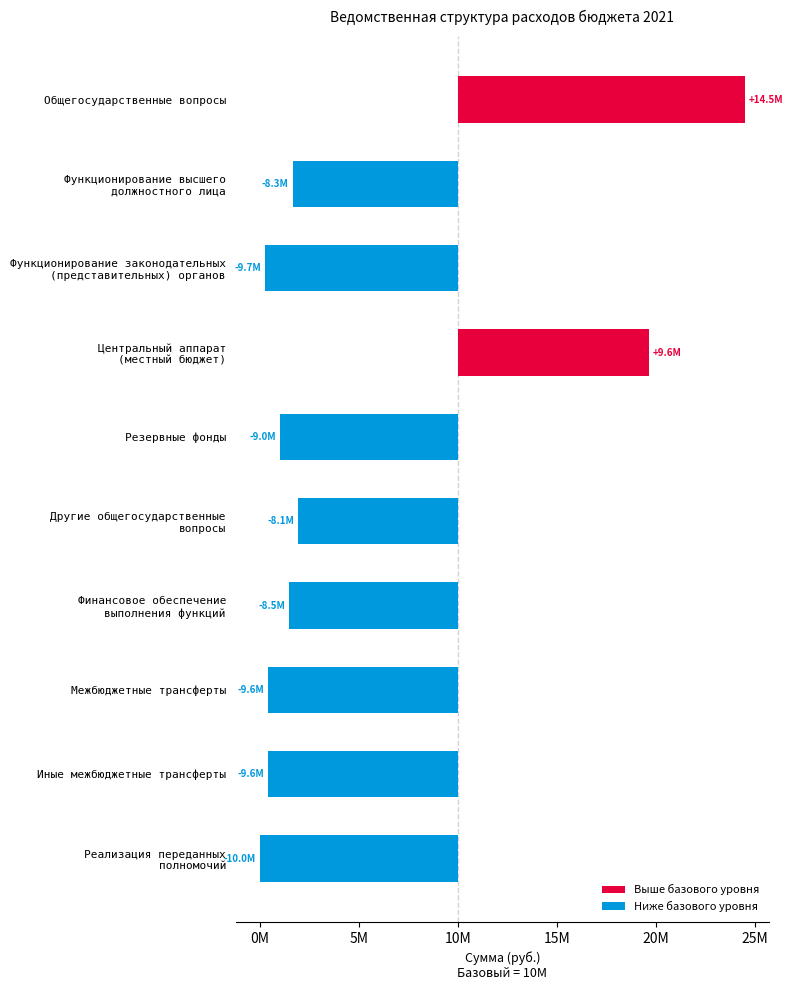

What position from the right is Межбюджетные трансферты?

3